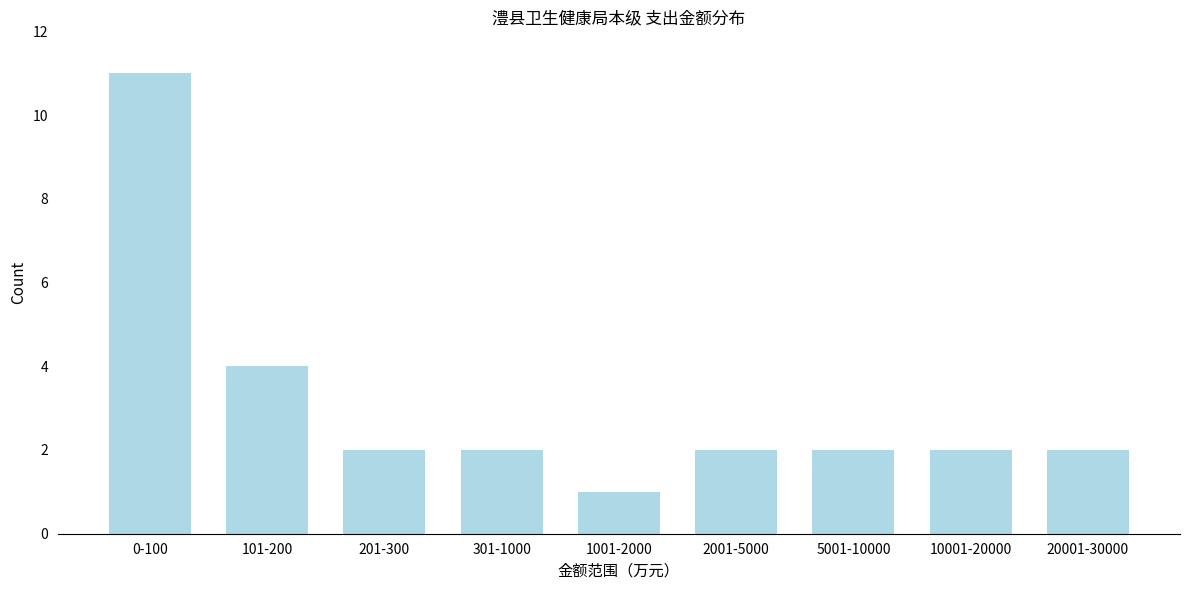

Reading left to right, transcribe all the data shown in this chart.

11	4	2	2	1	2	2	2	2